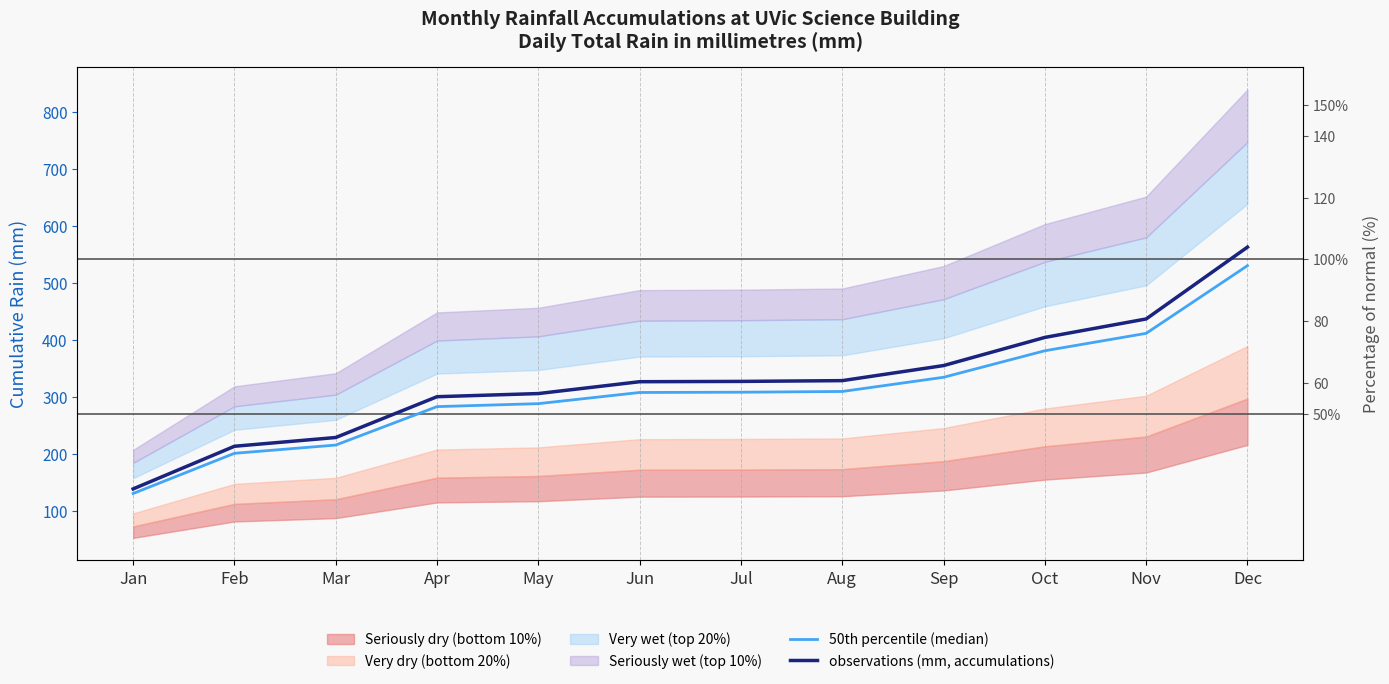

Reading left to right, transcribe all the data shown in this chart.

50th percentile (median): 131.4	201.8	216.3	283.6	288.8	308.4	308.9	310.2	335.0	381.5	412.0	530.6
observations (mm, accumulations): 139.5	214.2	229.5	301.0	306.5	327.3	327.8	329.1	355.5	404.9	437.2	563.0